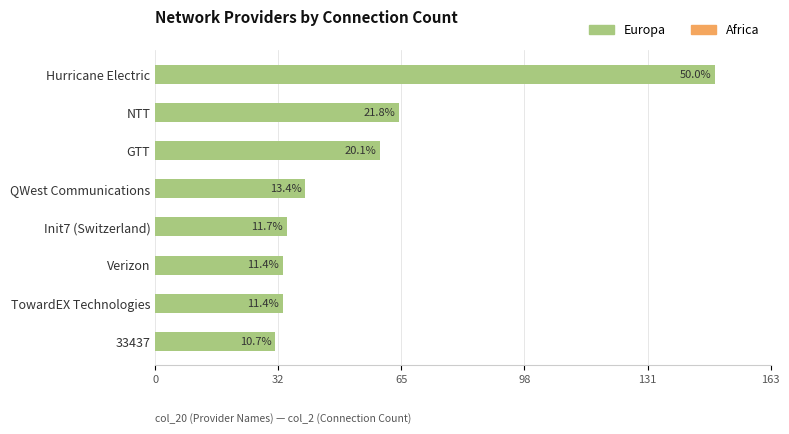

How many bars are there in total?

8